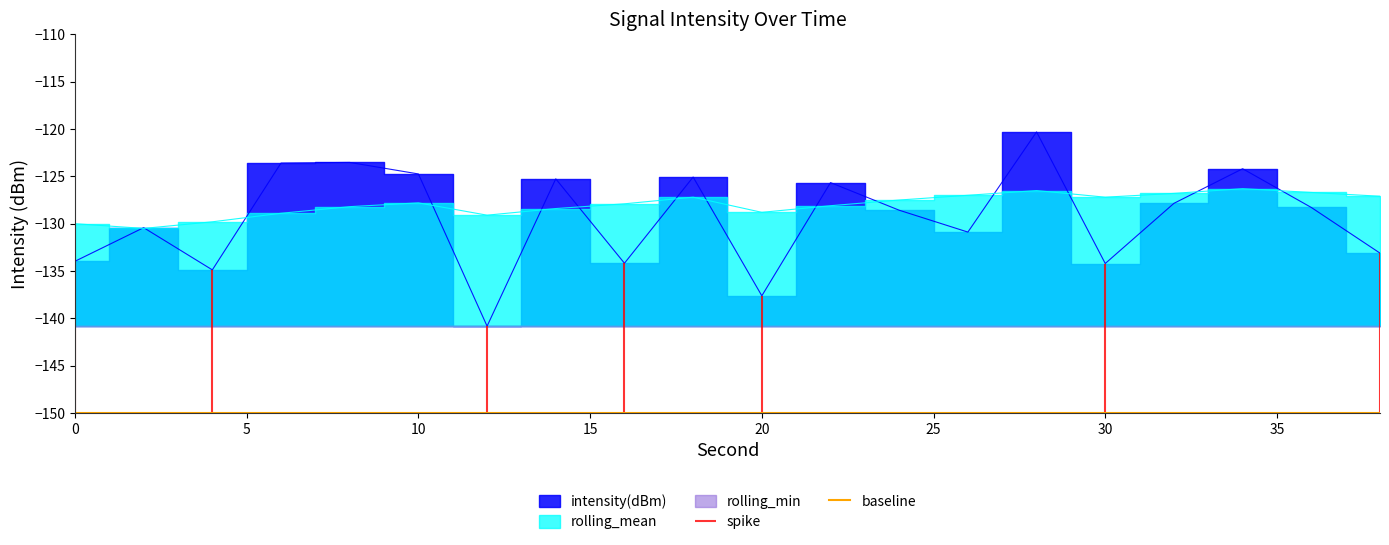

Which series ends up on top after the final intersection of intensity(dBm) and rolling_mean?

rolling_mean